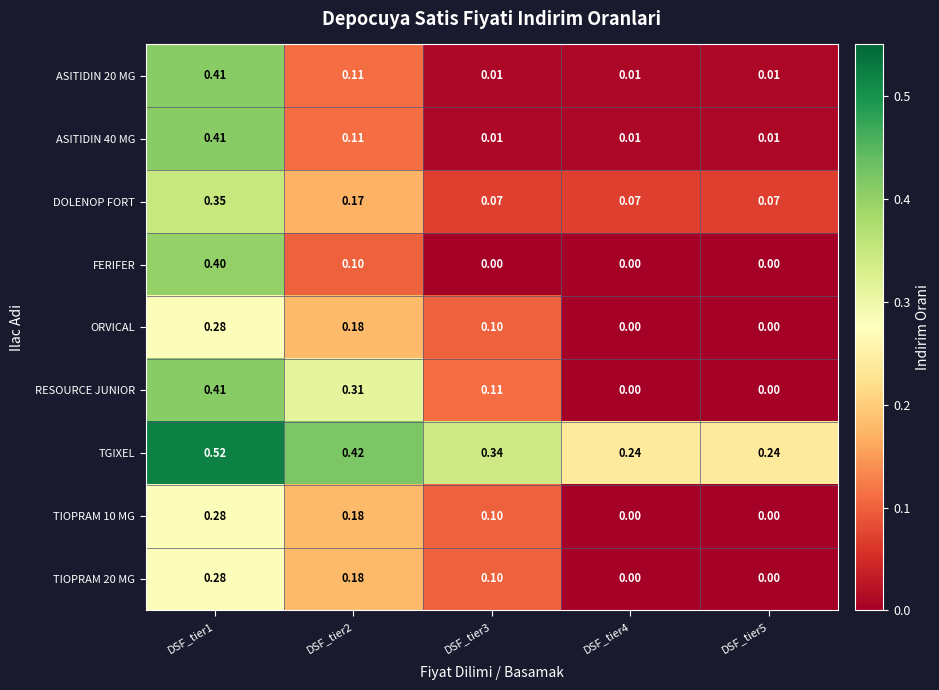

Which series has the largest range (max minus min)?

RESOURCE JUNIOR